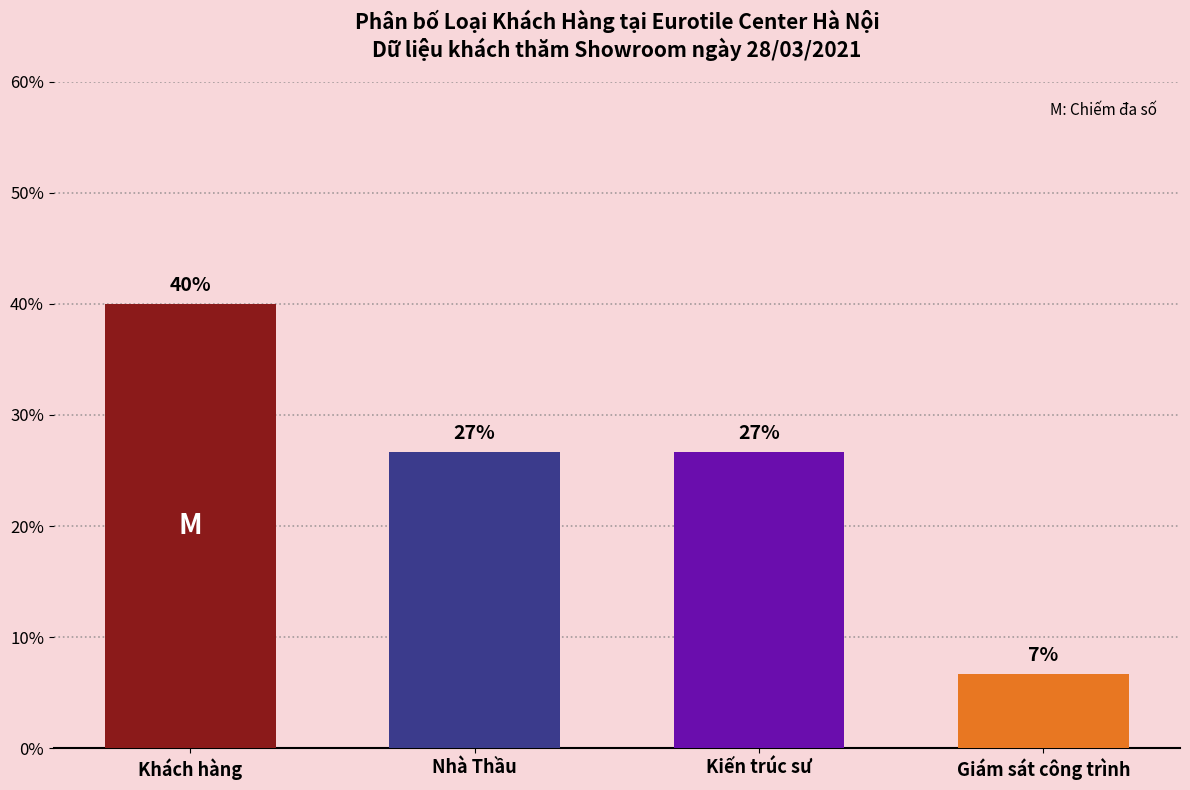

Does the chart contain any negative values?

No